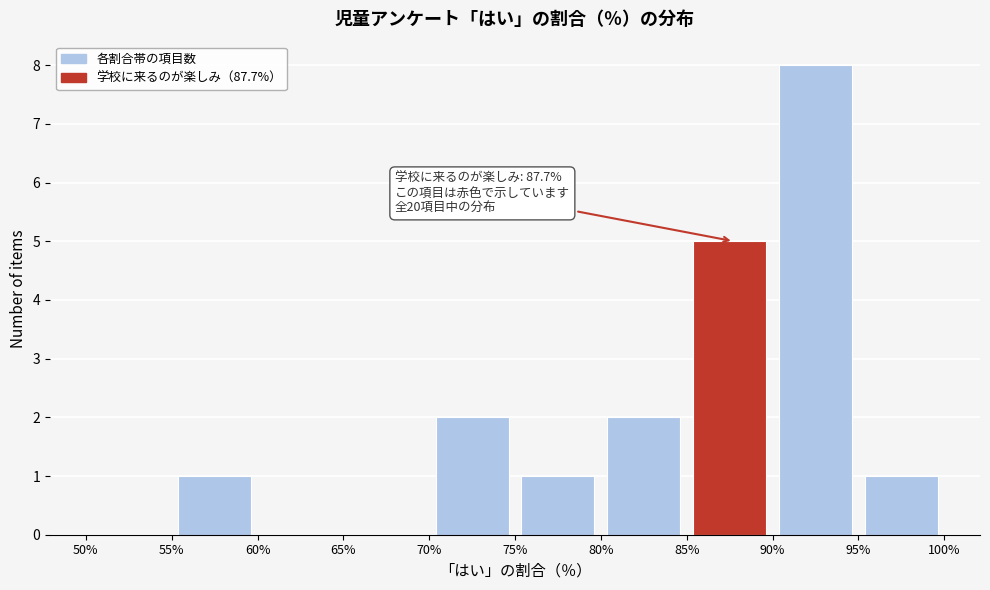

Which range on the x-axis has the tallest bar?

90% to 95%